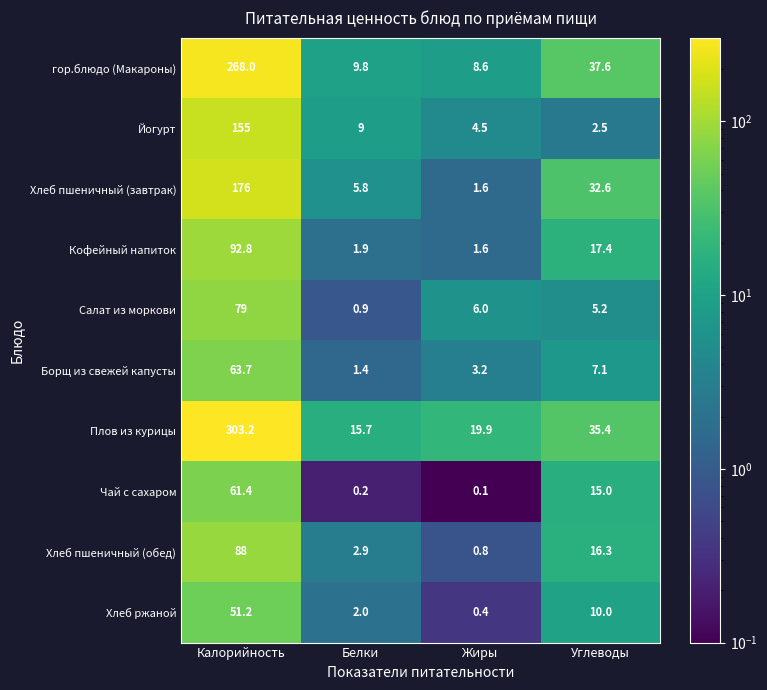

What is the total value across all series at Белки?

49.6